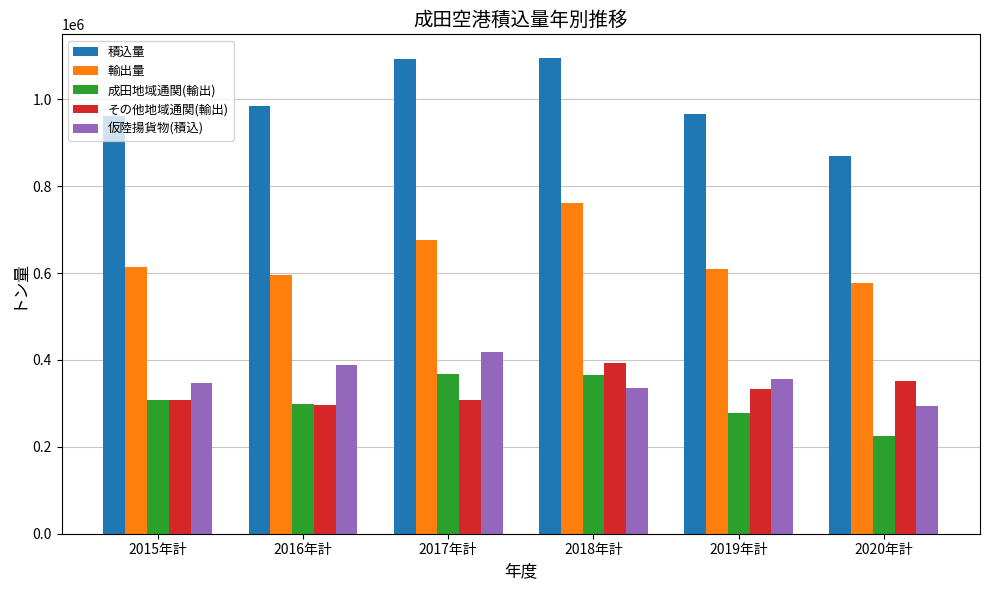

What is the sum of the 輸出量 values at 2016年計 and 2015年計?

1209814